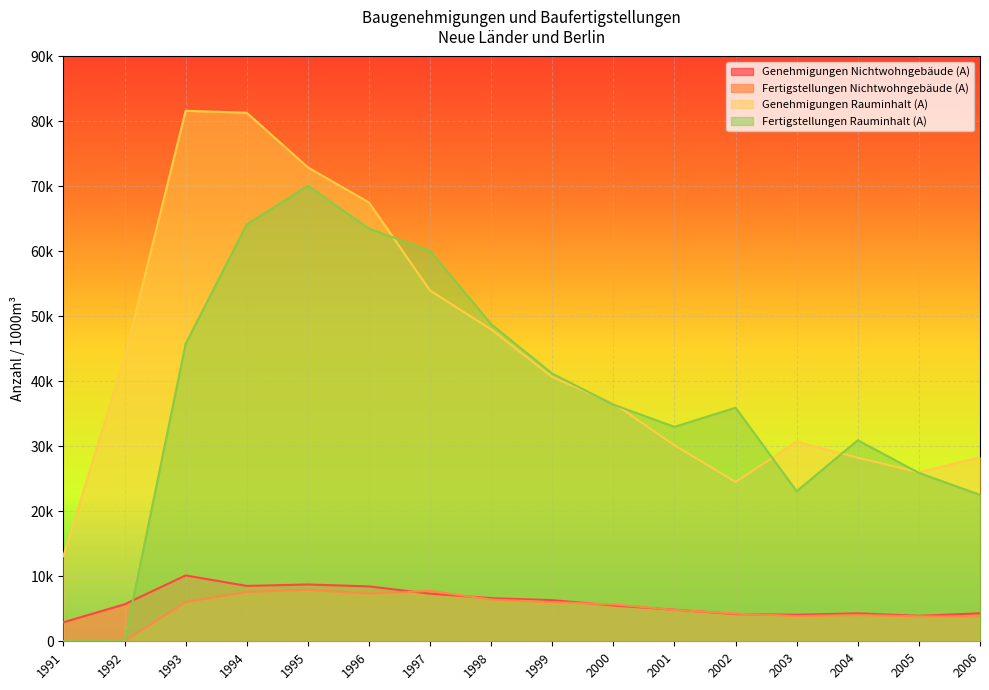

List the labels in order of Genehmigungen Nichtwohngebäude (A) value, largest first.

1993, 1995, 1994, 1996, 1997, 1998, 1999, 1992, 2000, 2001, 2006, 2004, 2002, 2003, 2005, 1991